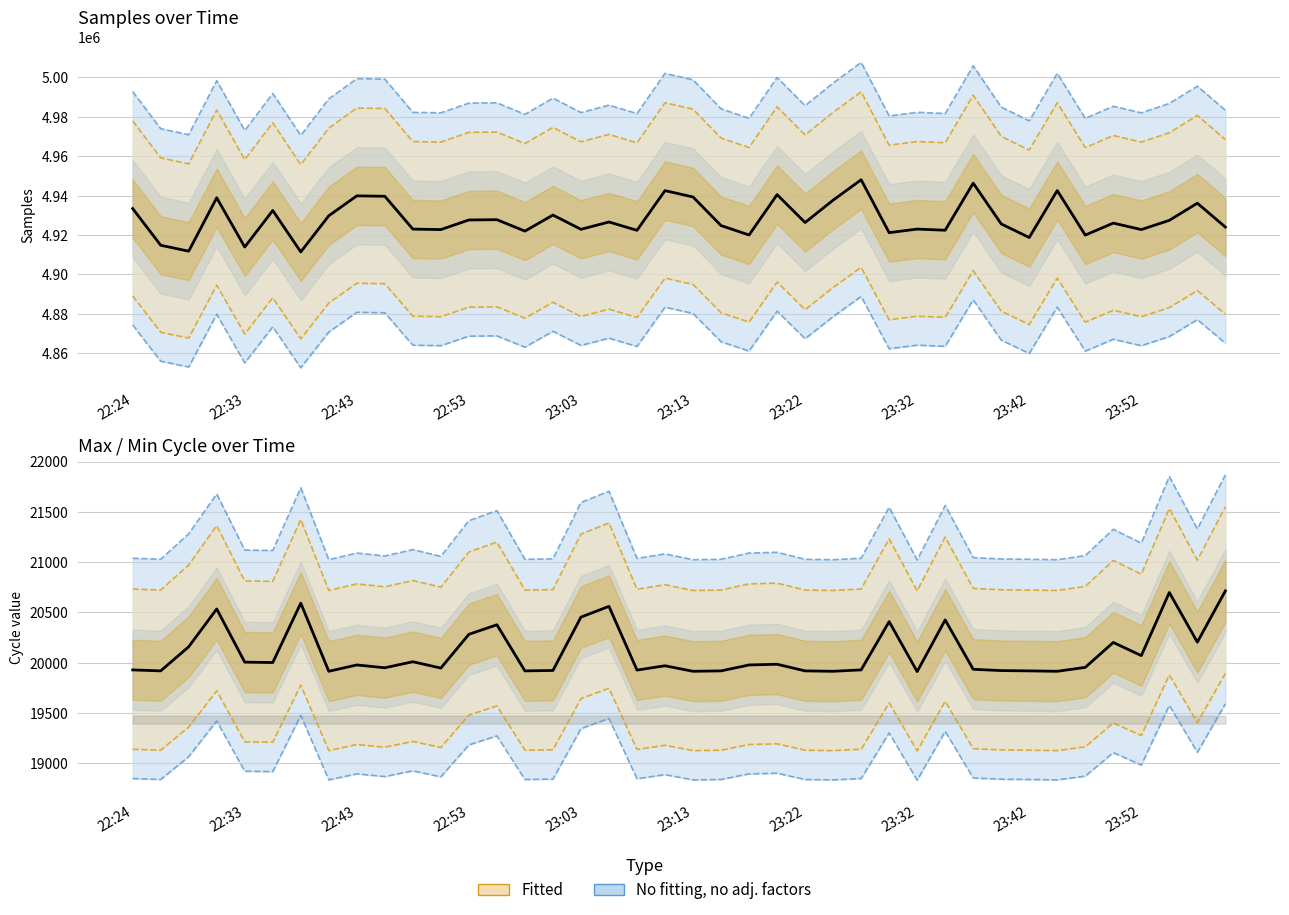

What is the spread (max minus min) of values at 17?

4906081